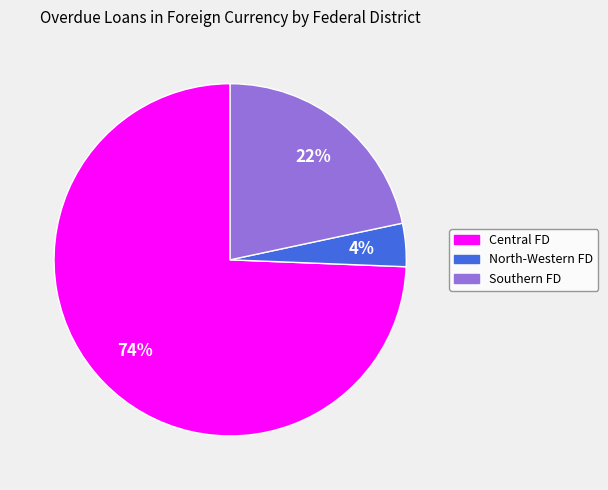

Does any single category account for the majority?

Yes